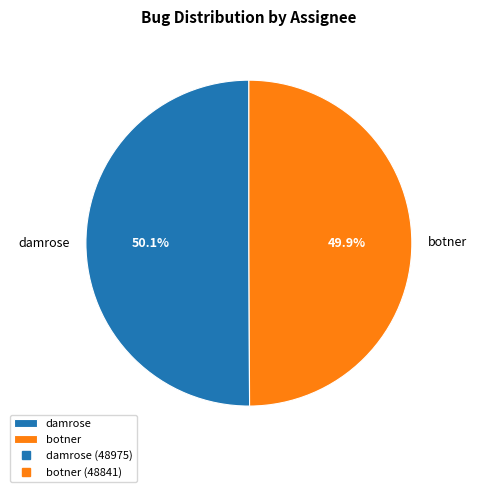

Is there any slice that represents more than half of the pie?

Yes